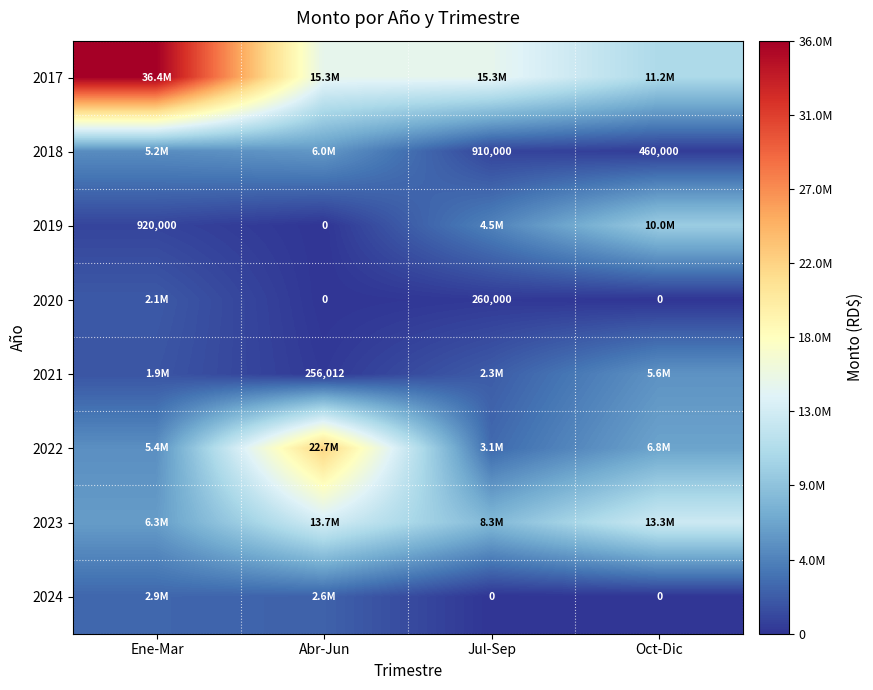

The 2018 series shows 910000 at Jul-Sep. True or false?

True